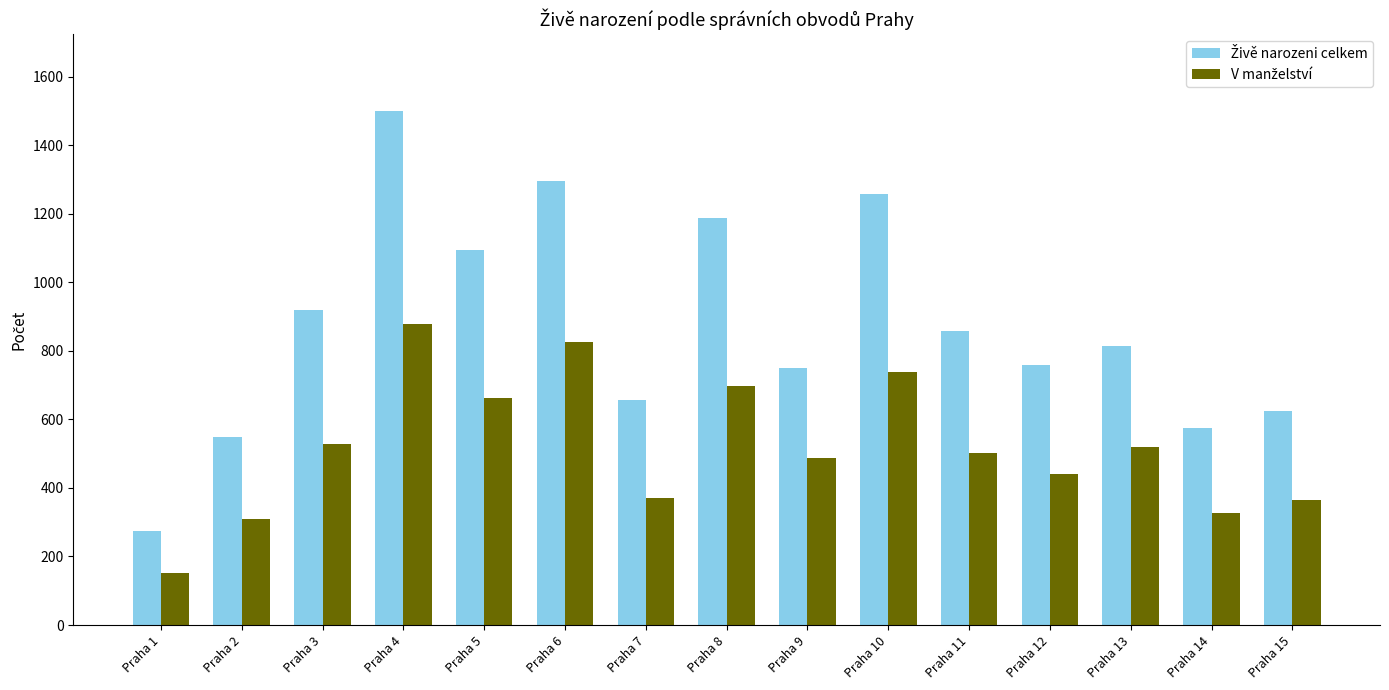

How many data points does each series have?

15